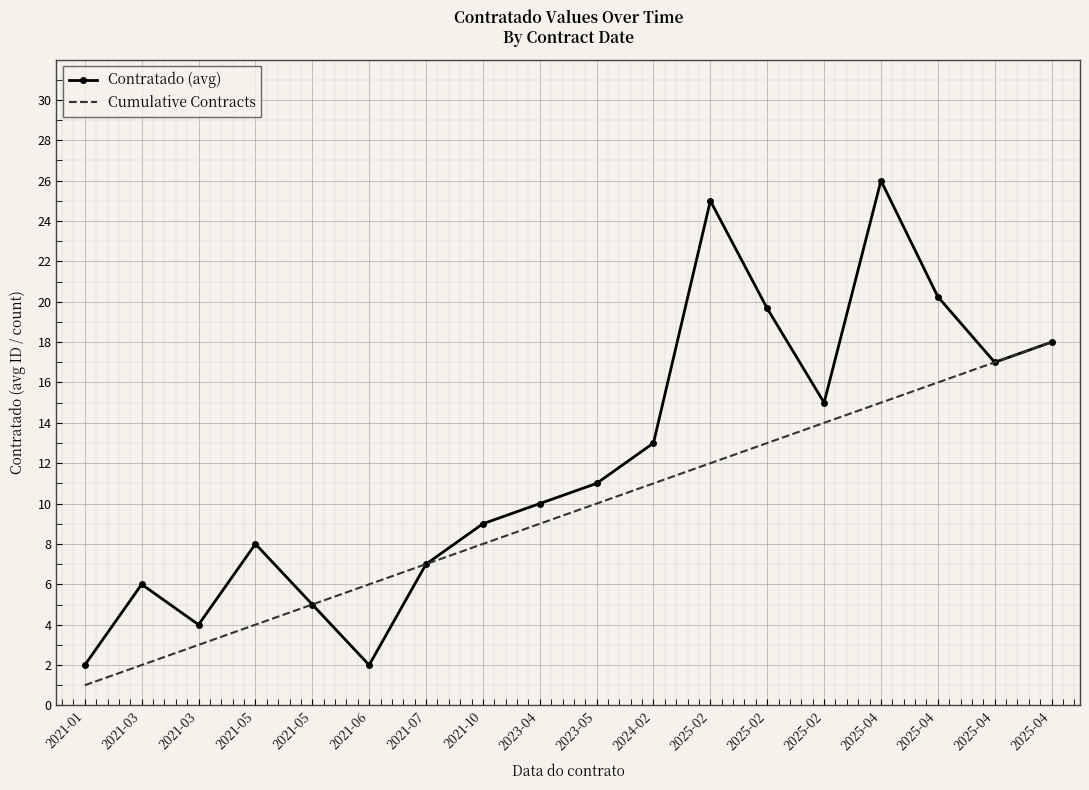

What is the total value across all series at 2021-05?

12.0